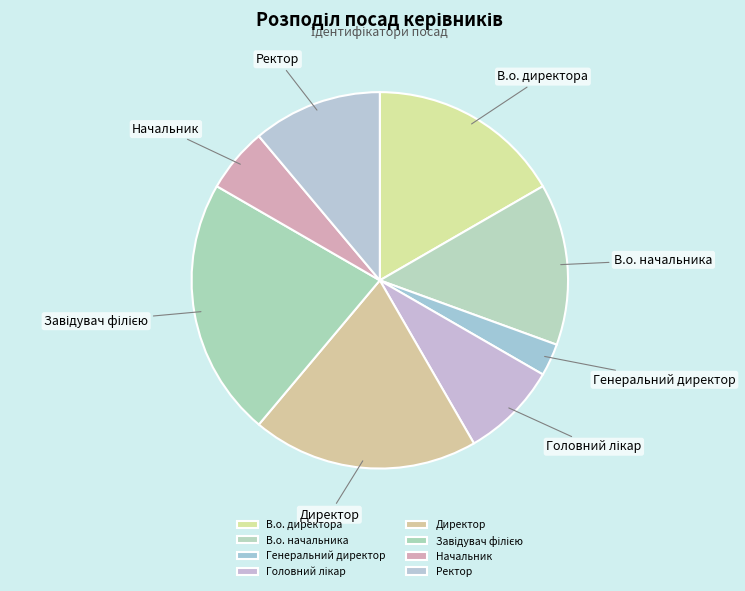

The Начальник slice represents 6% of the pie. True or false?

True